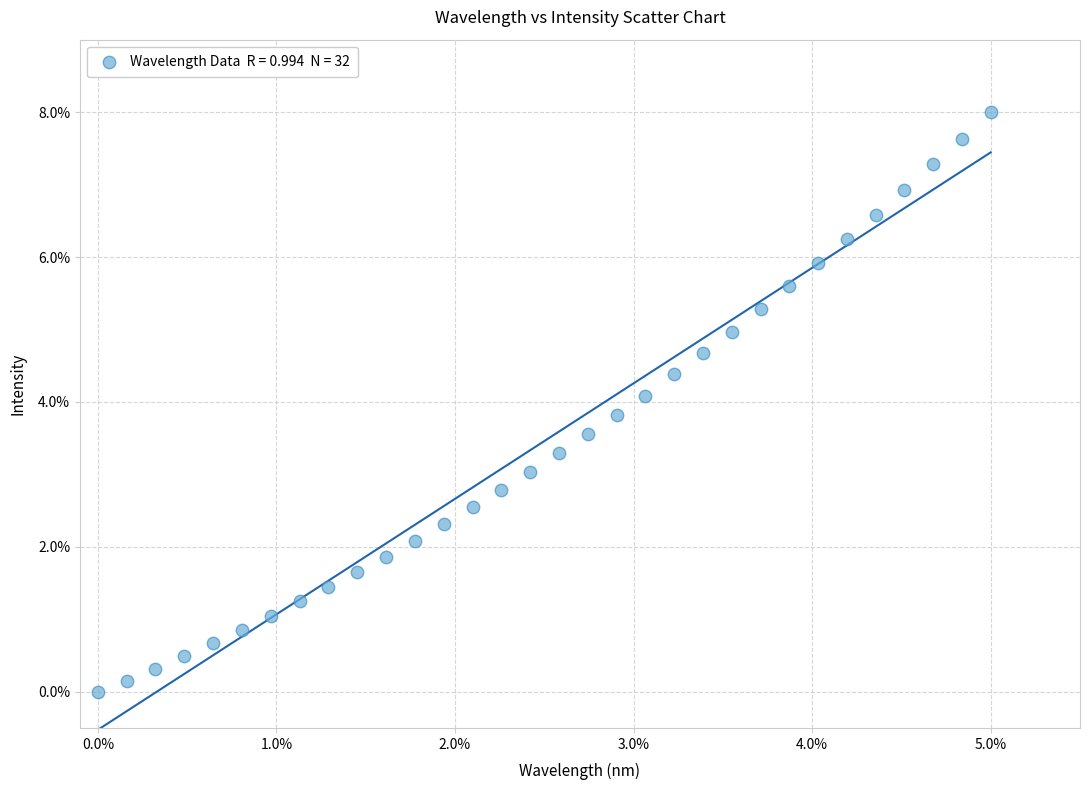

What is the range of X values (max minus min)?

5.0